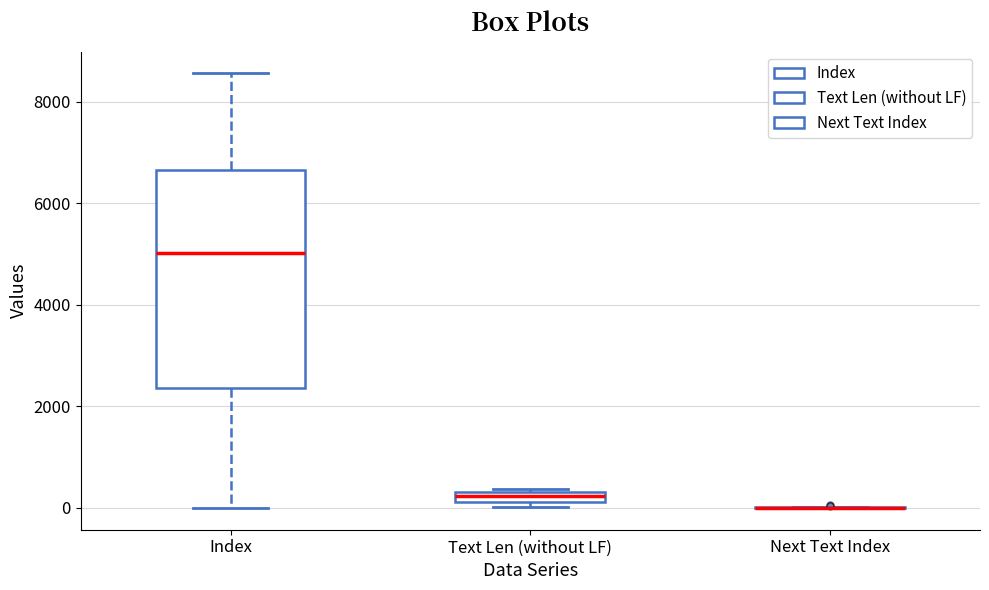

Which box is the tallest, from its lower edge to its upper edge?

Index